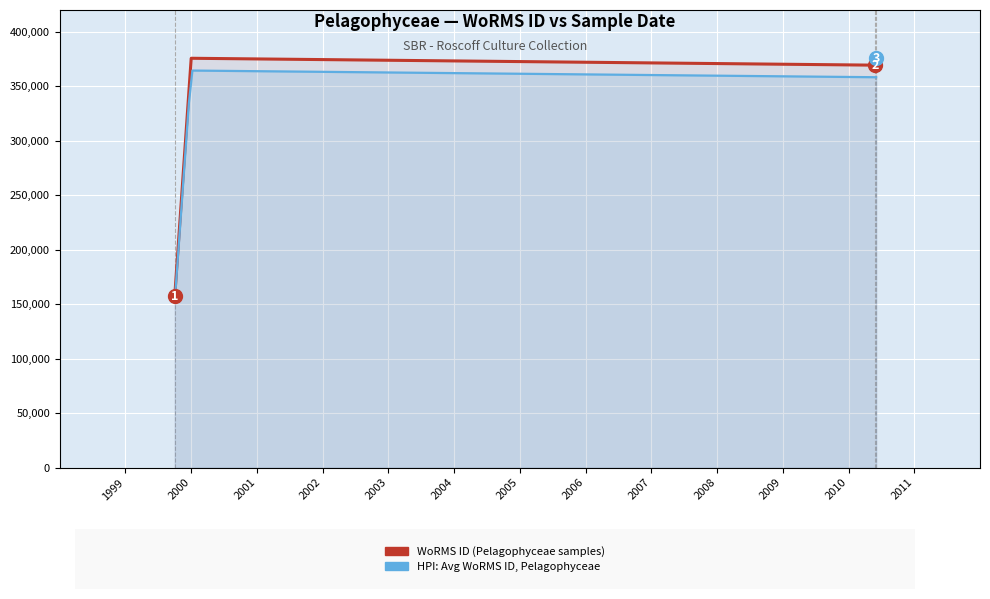

Reading left to right, list all the values displayed in this chart.

157466	375701	369378	369378